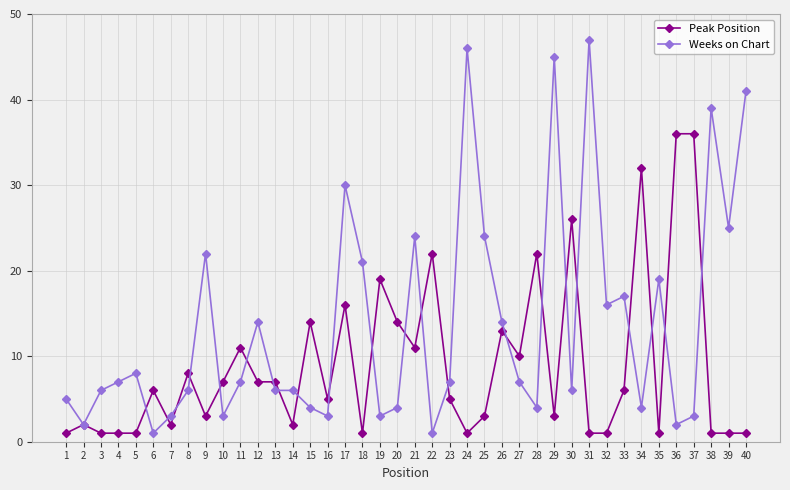

Rank the series by their average value, from highest to lowest.

Weeks on Chart, Peak Position